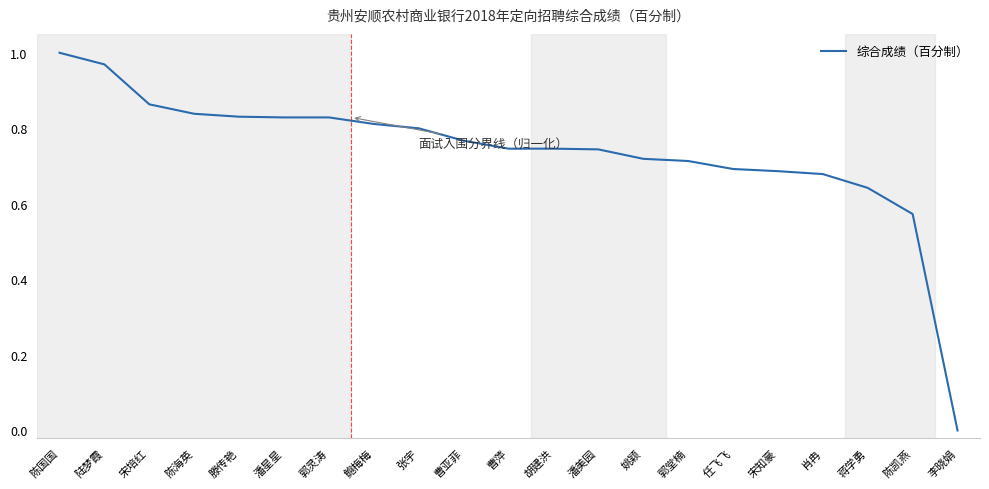

True or false: the data shows 0.7 at 宋知豪.

True